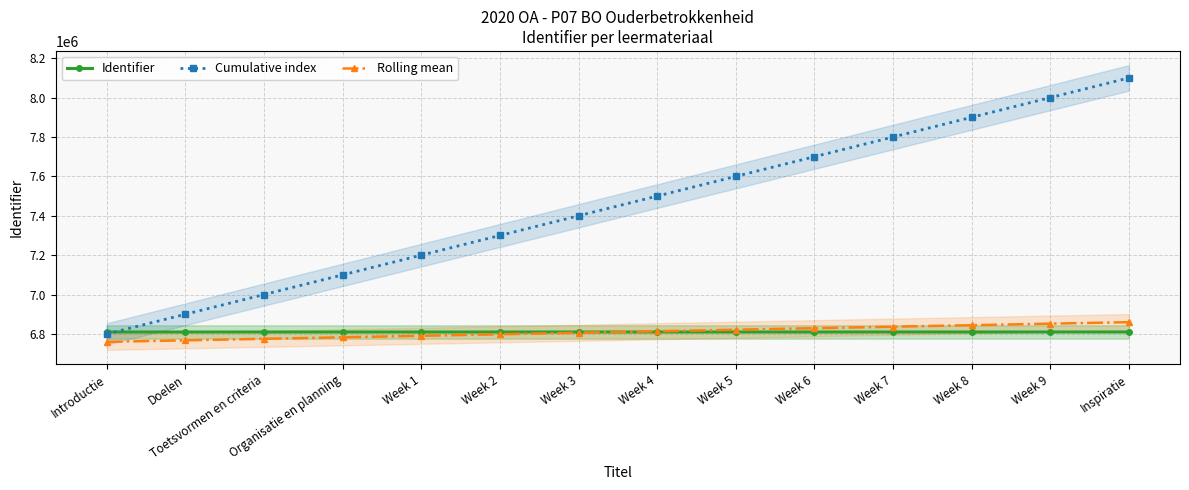

The Cumulative index series shows 3784410.5 at Introductie. True or false?

False